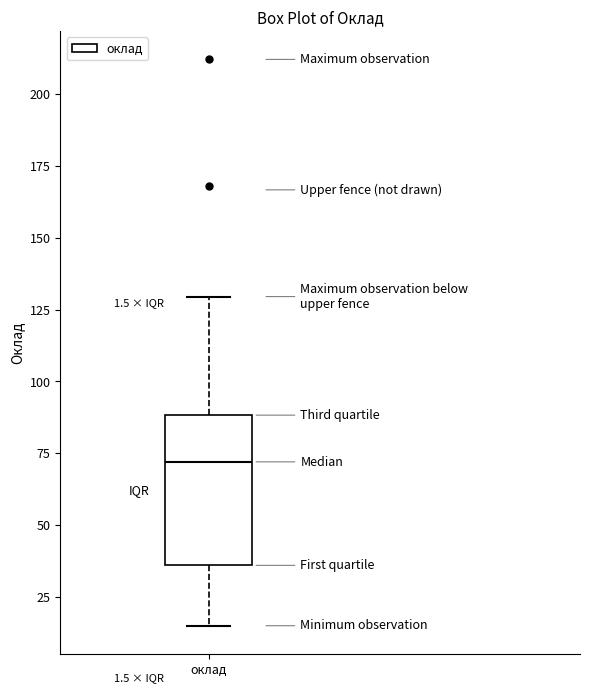

Read this box plot against the y-axis: the position of the median line, the range covered by the box, and the ends of both whiskers. The values are not printed on the chart, so give them approximately, as read against the axis.

median 70, box 35 to 90, whiskers 15 to 130